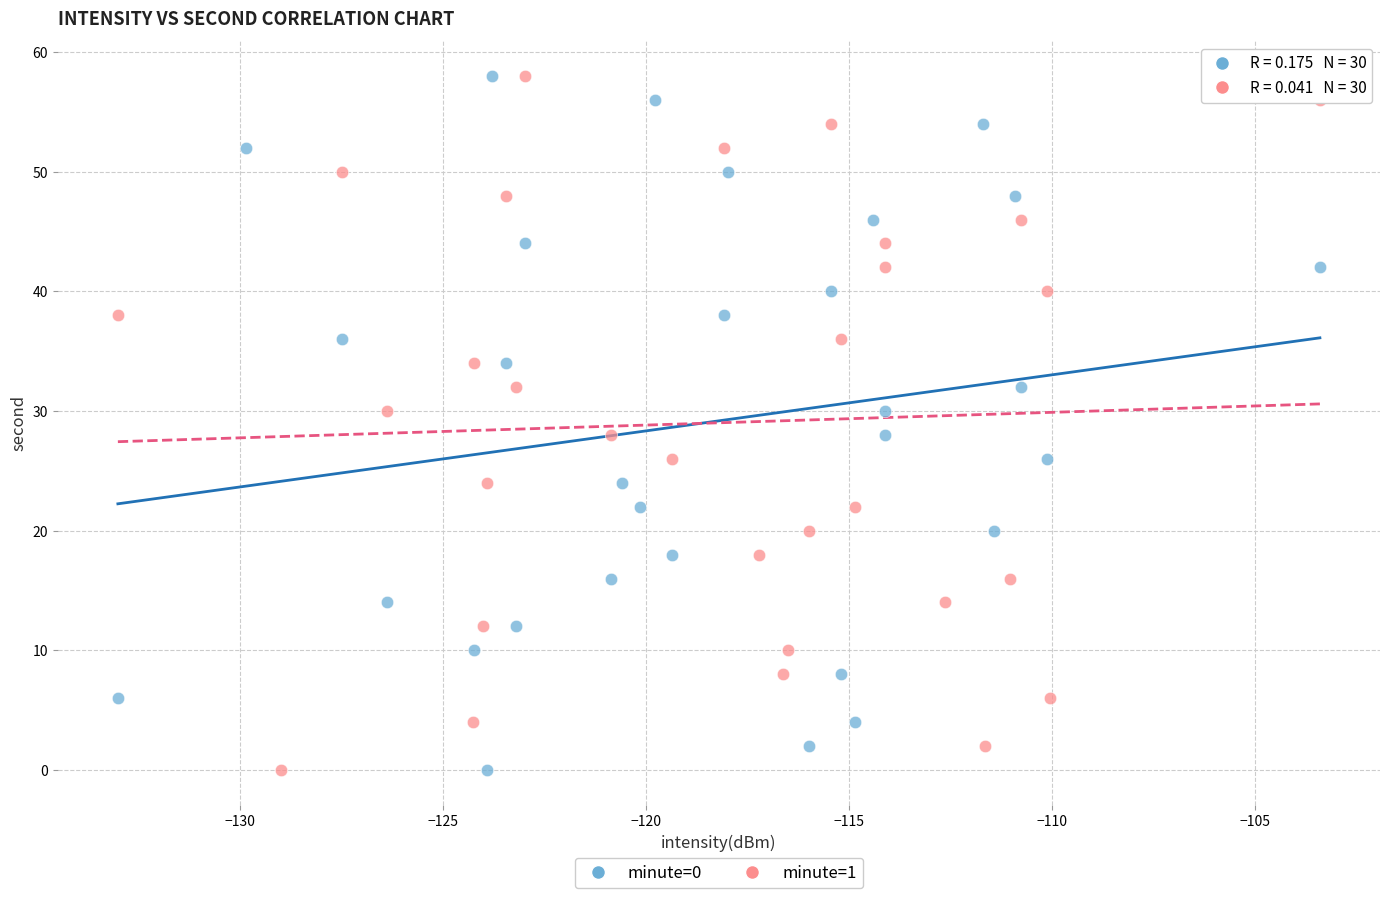

What are all the series names shown in the legend?

minute=0, minute=1